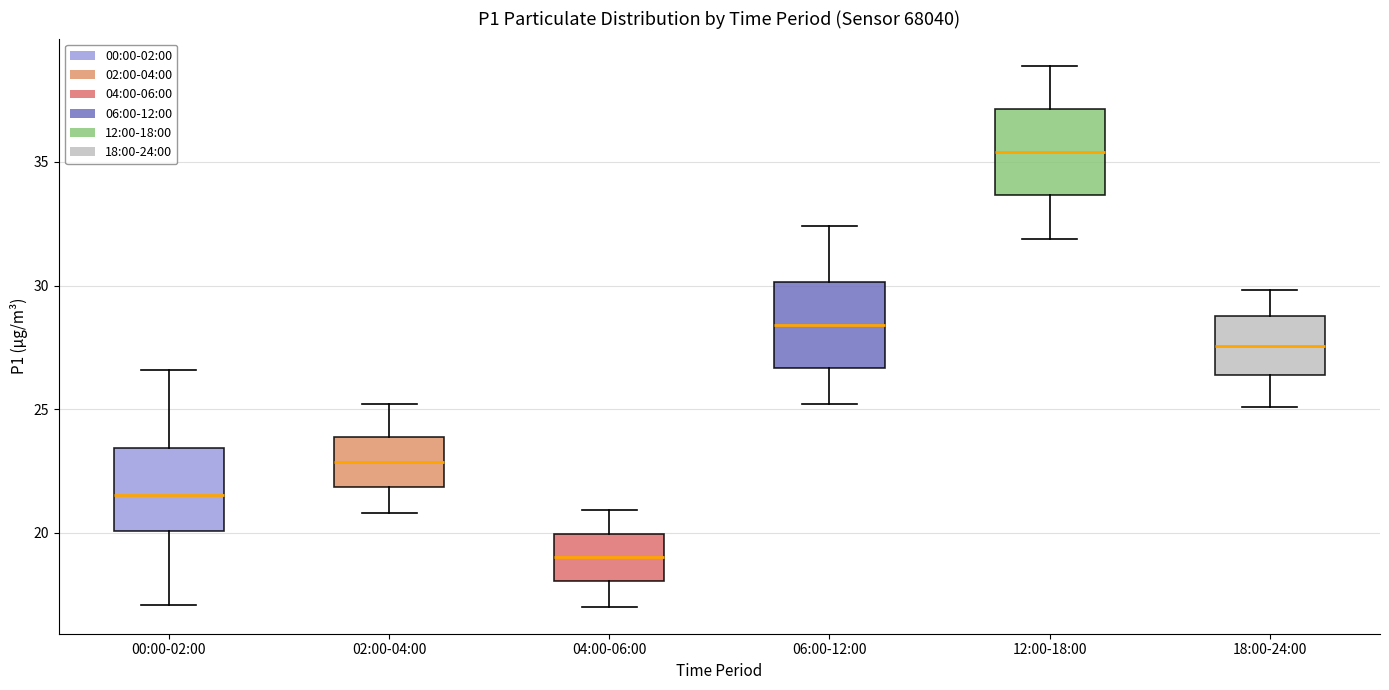

Reading left to right, read every box against the y-axis: the position of its median line, the range the box covers, and the ends of its whiskers. The values are not printed on the chart, so give them approximately, as read against the axis.

00:00-02:00: median 21.5, box 20.0 to 23.5, whiskers 17.0 to 26.5
02:00-04:00: median 23.0, box 22.0 to 24.0, whiskers 21.0 to 25.0
04:00-06:00: median 19.0, box 18.0 to 20.0, whiskers 17.0 to 21.0
06:00-12:00: median 28.5, box 26.5 to 30.0, whiskers 25.0 to 32.5
12:00-18:00: median 35.5, box 33.5 to 37.0, whiskers 32.0 to 39.0
18:00-24:00: median 27.5, box 26.5 to 29.0, whiskers 25.0 to 30.0